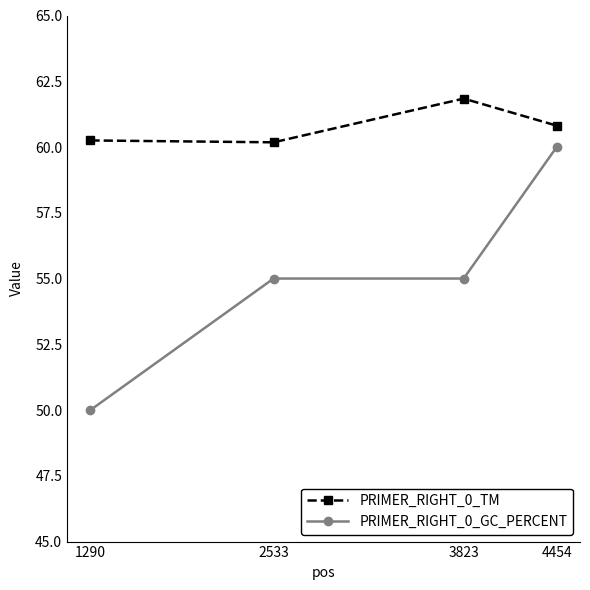

Where is the first local maximum for PRIMER_RIGHT_0_TM?

3823